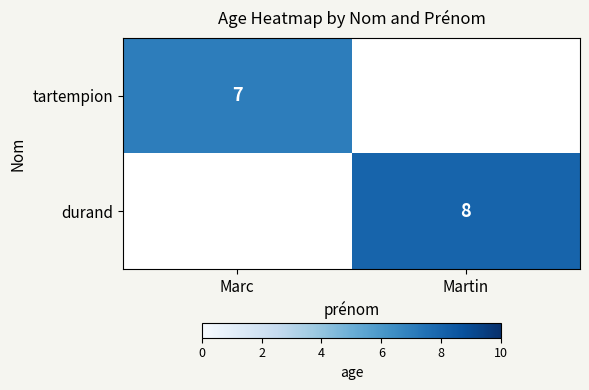

At how many categories does at least one series exceed 4?

2